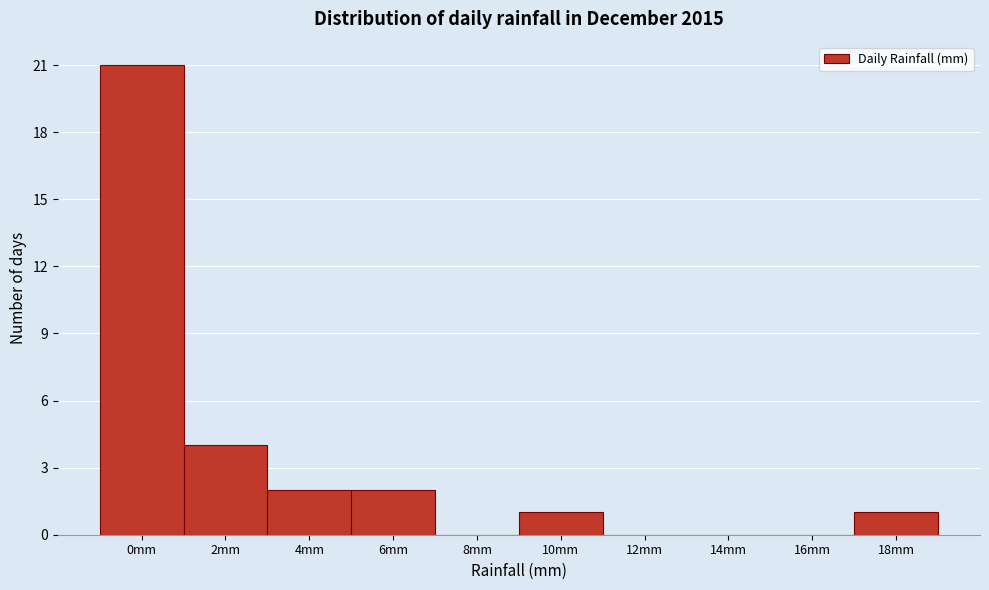

Reading right to left, what are all the values shown in this chart?

18mm=1	16mm=0	14mm=0	12mm=0	10mm=1	8mm=0	6mm=2	4mm=2	2mm=4	0mm=21